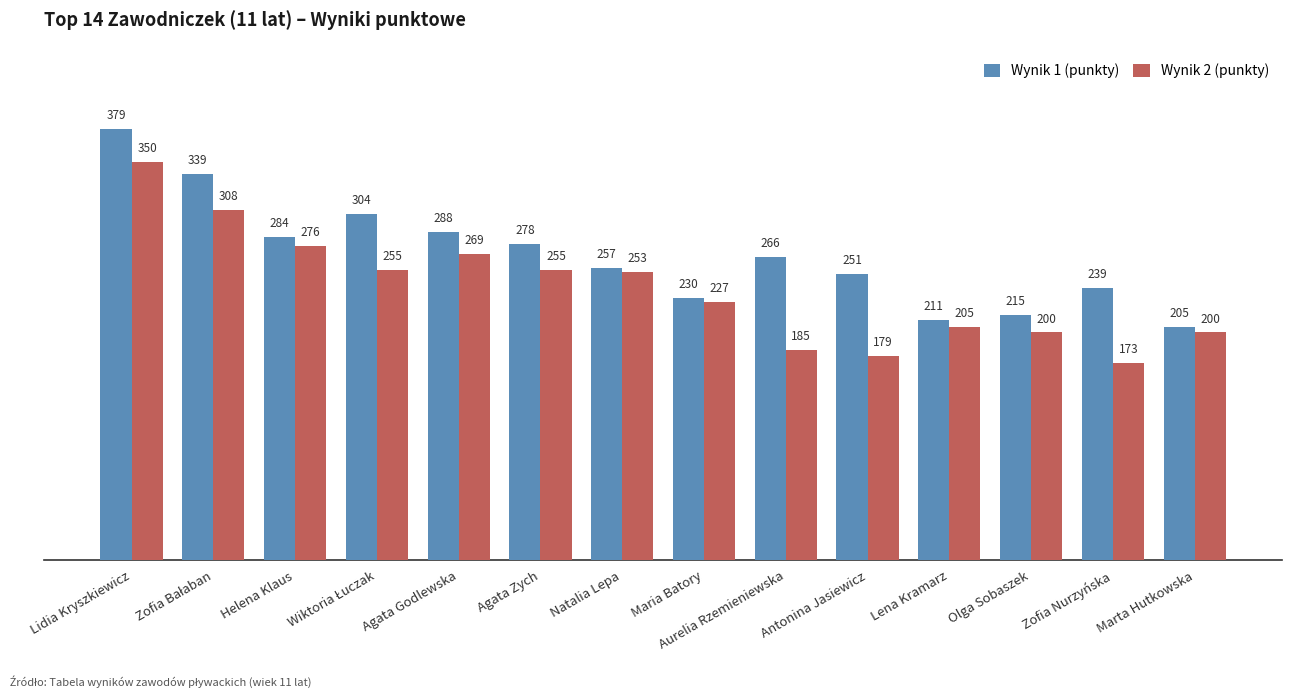

At which label does Wynik 1 (punkty) first exceed 266?

Lidia Kryszkiewicz